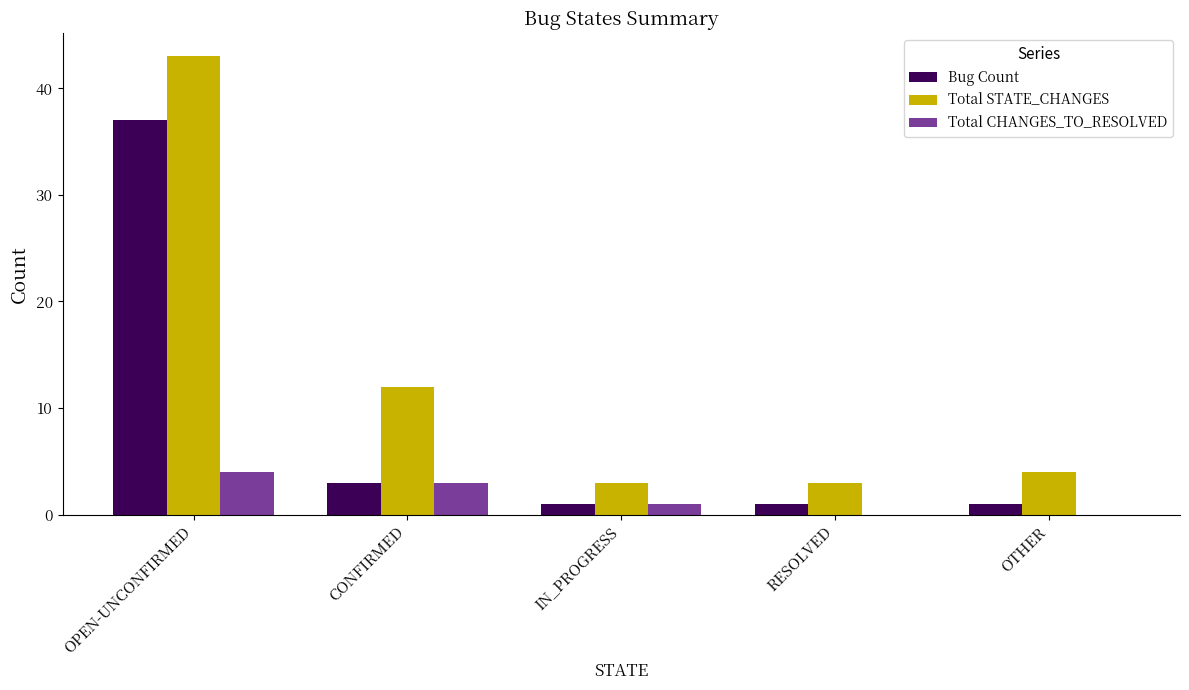

What is the sum of all Total STATE_CHANGES values?

65